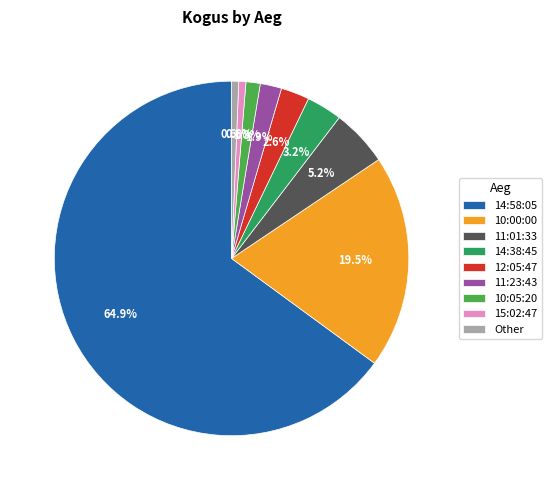

Is it true that 14:58:05 is 65% of the pie?

True